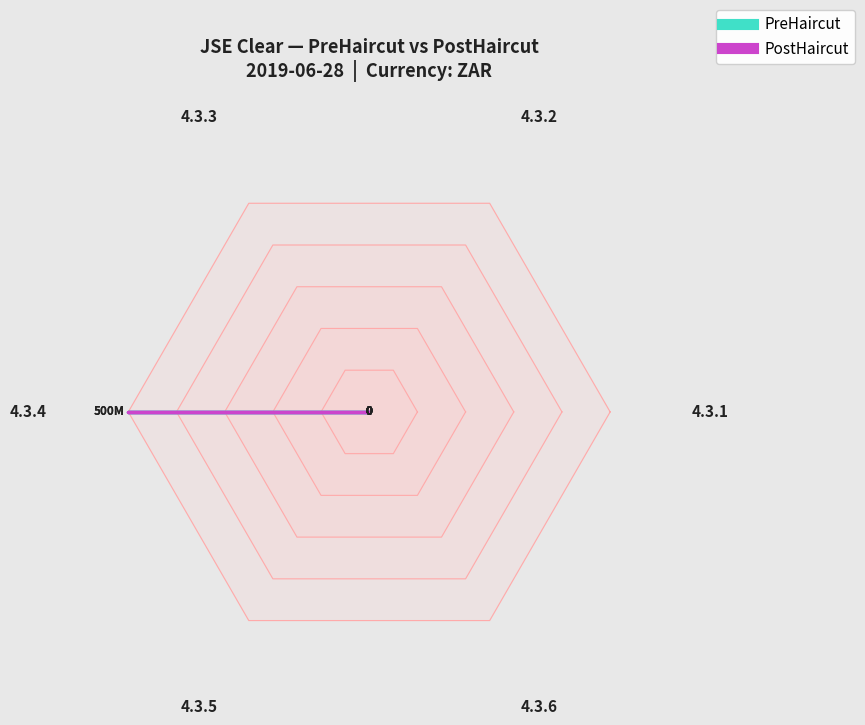

Where is the first local maximum for PostHaircut?

4.3.4